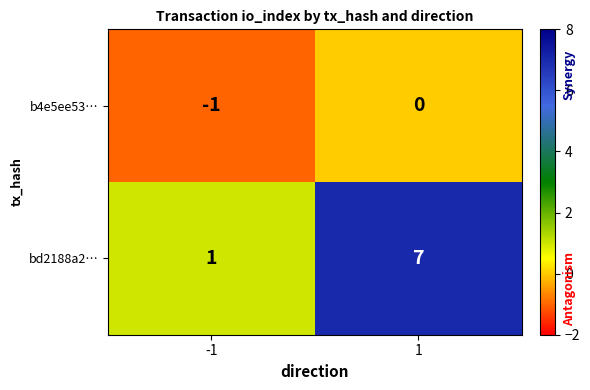

What is the total value across all series at 1?

7